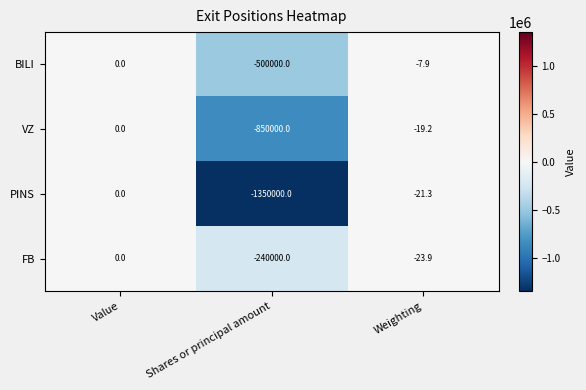

How many values in the FB series exceed -23?

1